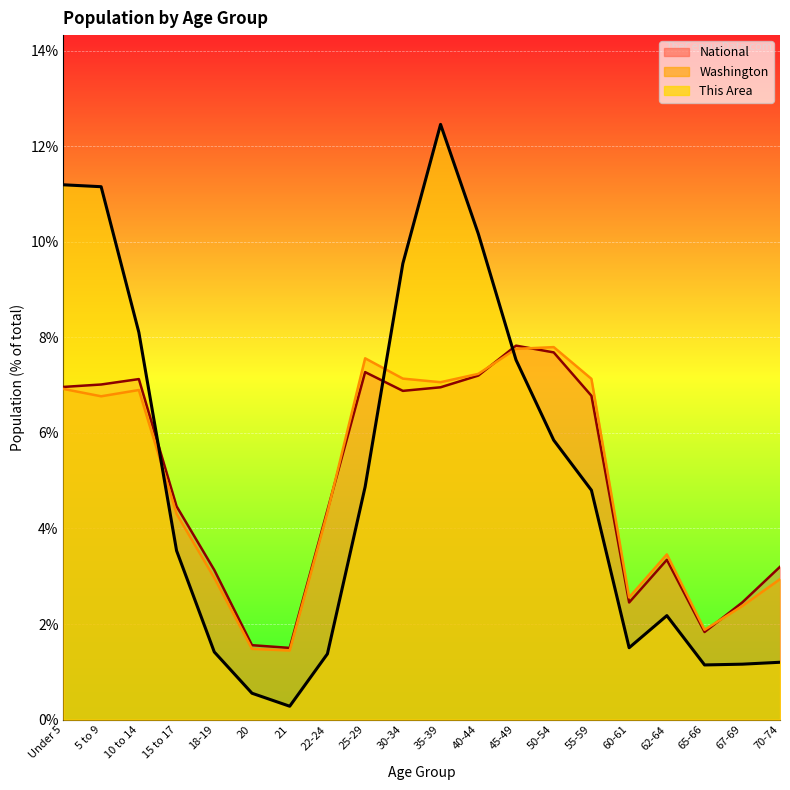

What is the label of the 19th point from the right?

5 to 9